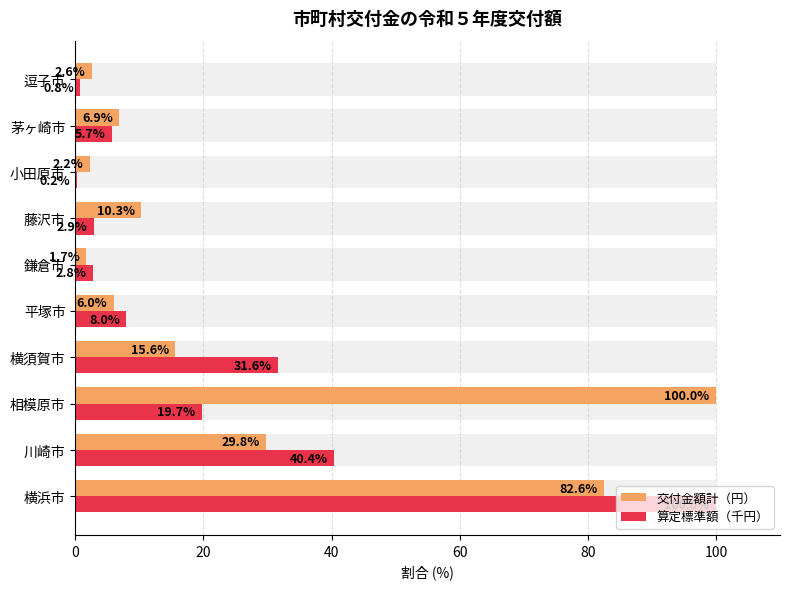

Between 小田原市 and 茅ヶ崎市, which is larger?

茅ヶ崎市